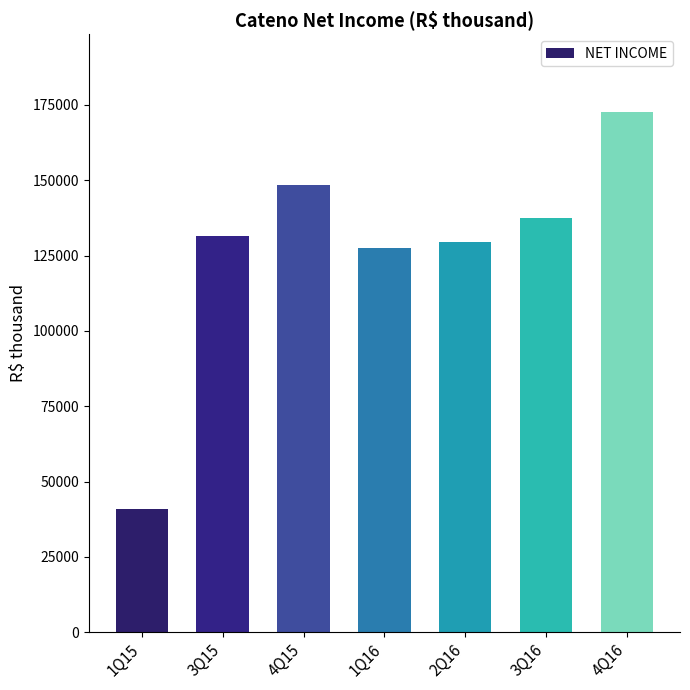

Reading left to right, extract all data points from this chart.

1Q15=40800	3Q15=131500	4Q15=148300	1Q16=127500	2Q16=129500	3Q16=137600	4Q16=172600